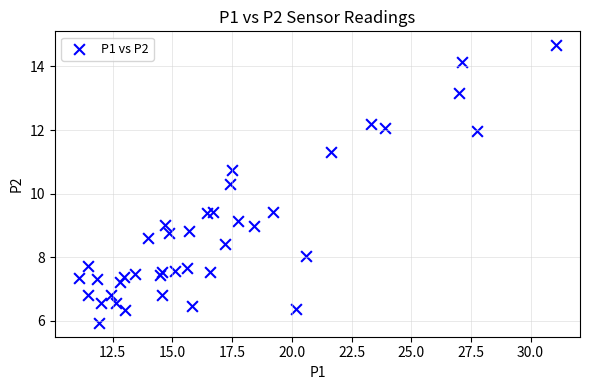

What is the range of Y values (max minus min)?

8.7